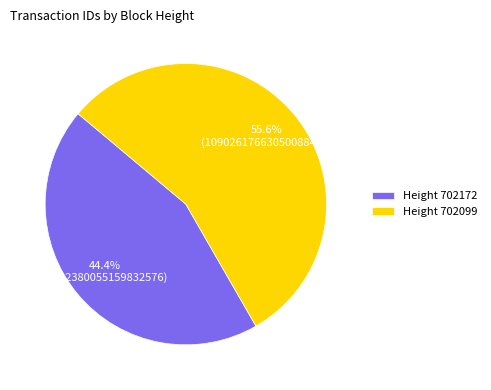

Is there a majority slice in this chart?

Yes